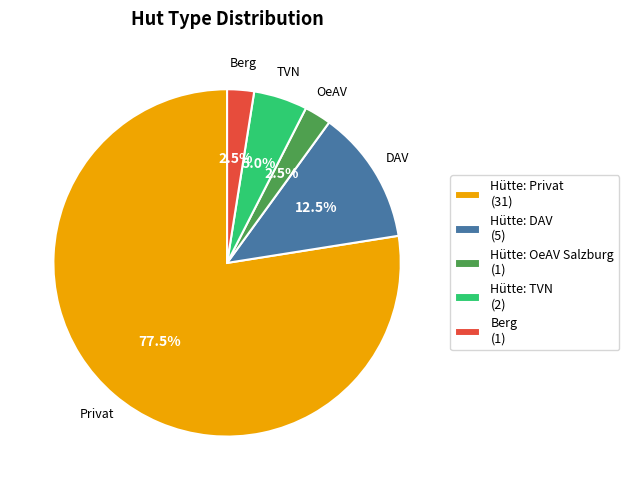

Which slice is the largest?

Hütte: Privat (31)